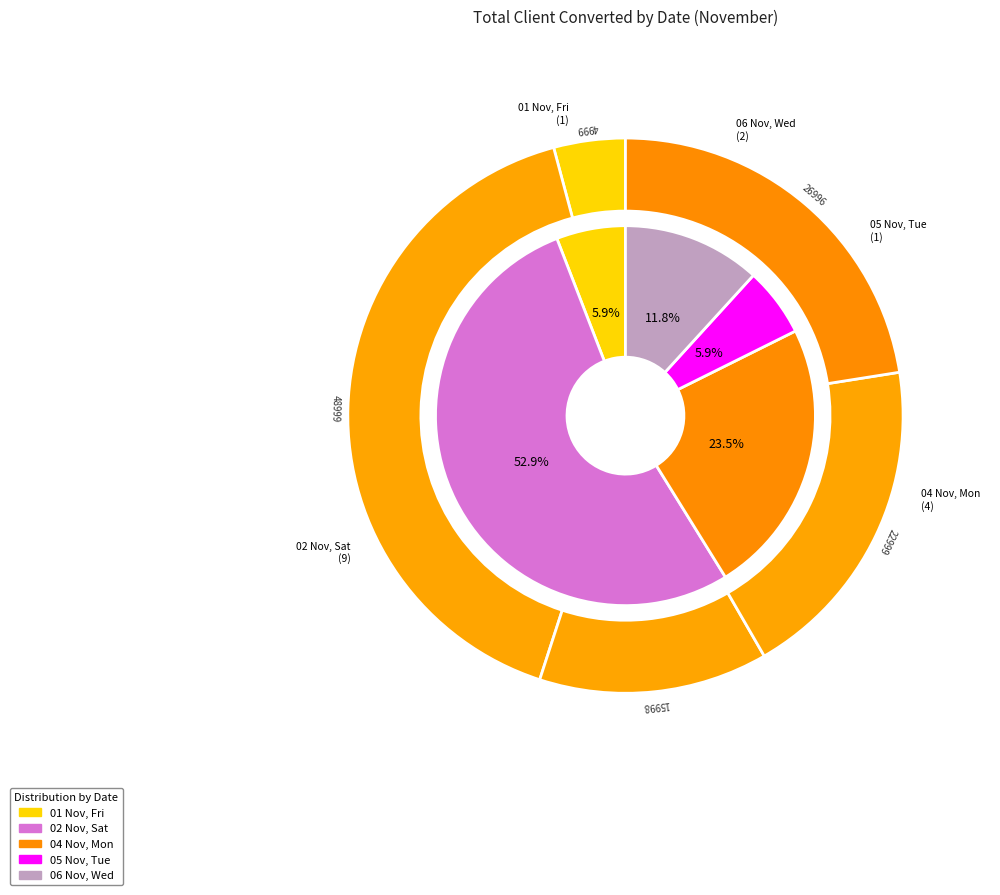

Combined, what portion of the pie is 01 Nov, Fri and 06 Nov, Wed?

17.6%